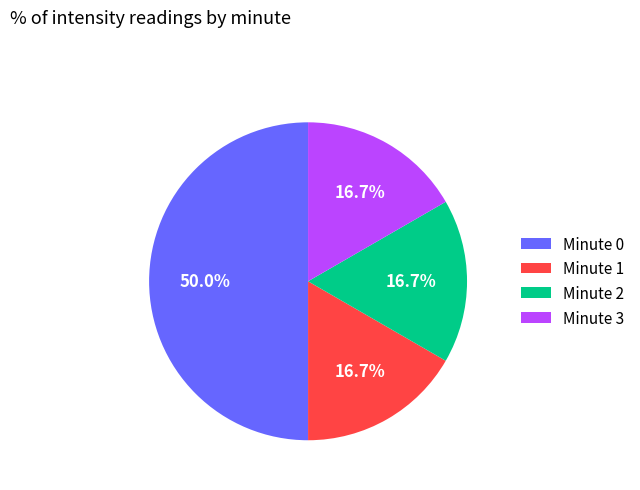

Does Minute 2 account for over 50% of the chart?

No